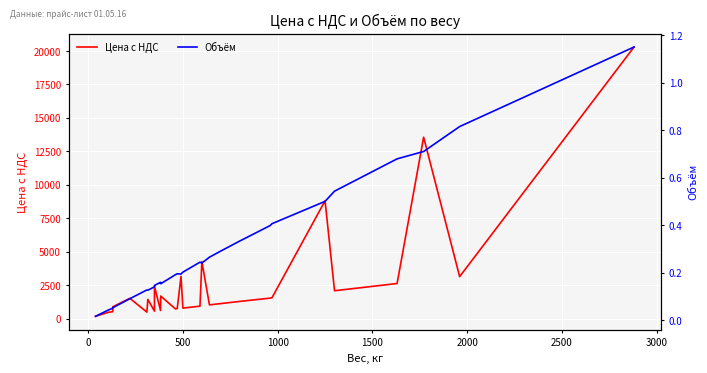

At how many categories does at least one series exceed 6432?

3